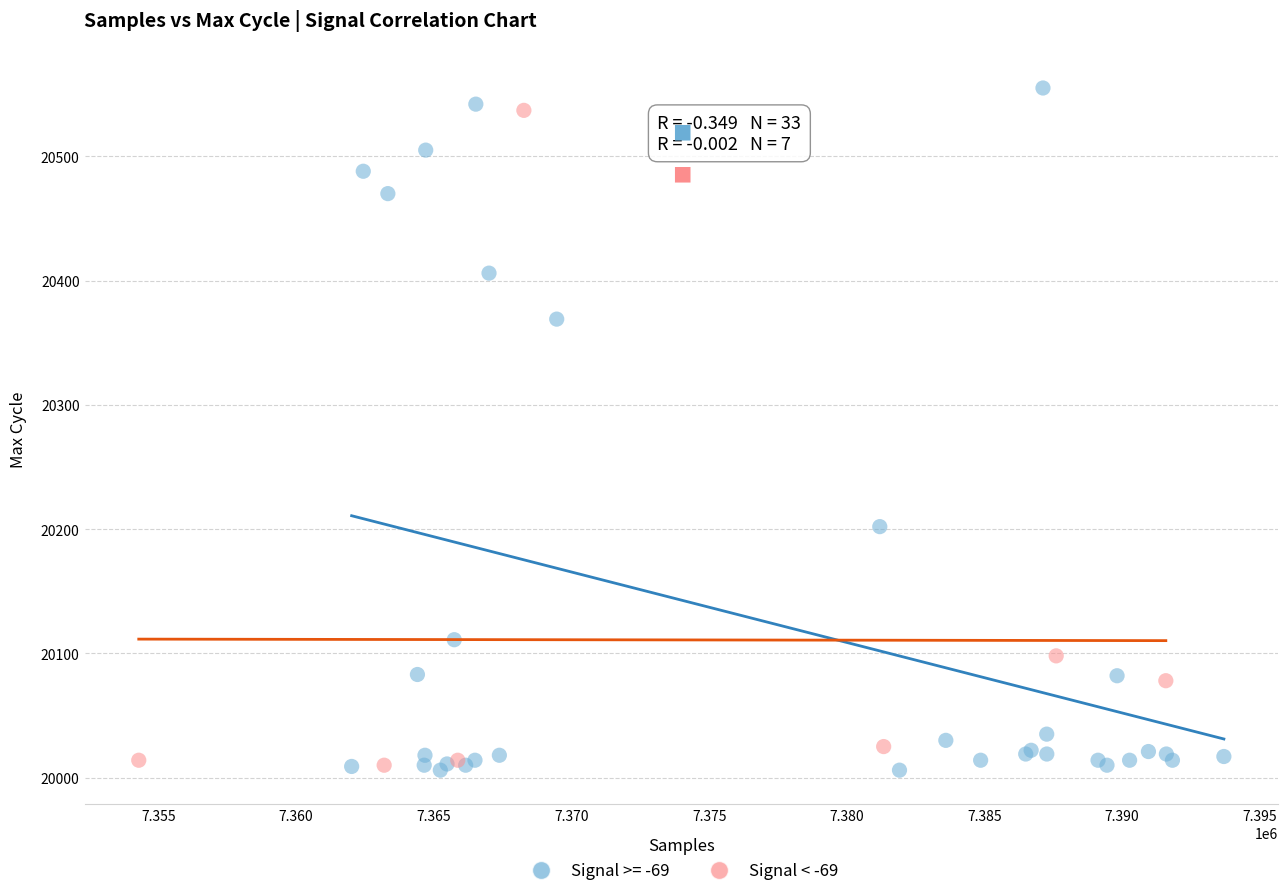

Which series has the widest spread of Y values?

Signal >= -69